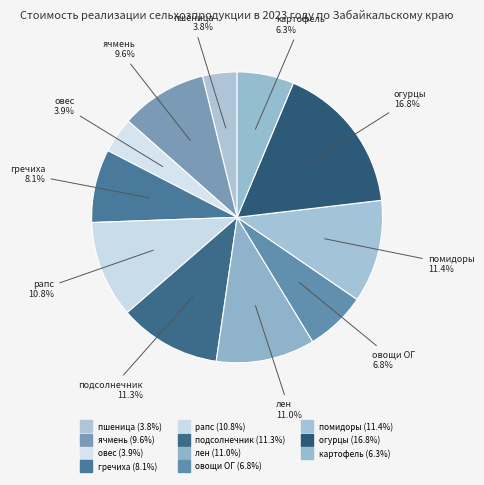

How many slices are in this pie chart?

11